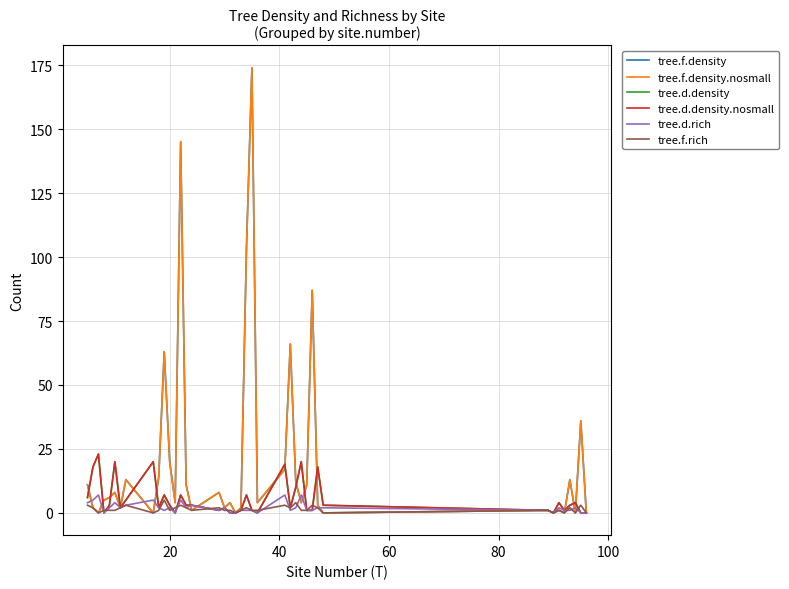

Reading left to right, what are all the values shown in this chart?

tree.f.density: 11	2	0	5	6	8	2	13	0	14	63	20	4	145	11	1	8	2	4	0	2	103	174	4	17	66	12	4	11	87	3	0	1	0	1	0	13	0	36	0
tree.f.density.nosmall: 11	2	0	5	6	8	2	13	0	14	63	20	4	145	11	1	8	2	4	0	2	103	174	4	17	66	12	4	11	87	3	0	1	0	1	0	13	0	36	0
tree.d.density: 6	18	23	0	3	20	2	5	20	2	7	3	0	7	3	3	1	2	0	0	1	7	1	0	19	2	10	20	1	1	18	3	1	0	4	1	3	4	0	0
tree.d.density.nosmall: 6	18	23	0	3	20	2	5	20	2	7	3	0	7	3	3	1	2	0	0	1	7	1	0	19	2	10	20	1	1	18	3	1	0	4	1	3	4	0	0
tree.d.rich: 4	5	7	0	2	4	2	3	5	2	1	2	0	5	2	3	1	2	0	0	1	1	1	0	7	1	2	7	1	1	2	2	1	0	2	1	1	2	0	0
tree.f.rich: 3	2	0	1	1	1	2	3	0	1	5	1	2	3	2	1	2	1	1	0	1	2	1	1	3	2	4	1	1	3	2	0	1	0	1	0	2	0	3	0